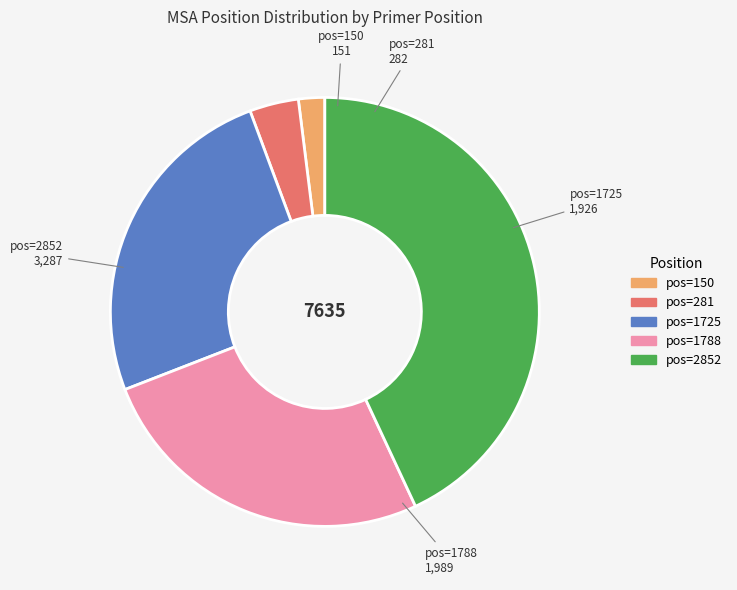

The pos=1725 slice represents 25% of the pie. True or false?

True